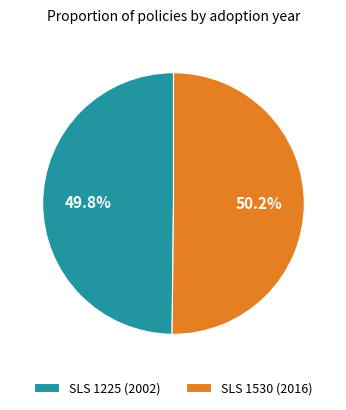

To the nearest percent, what portion does SLS 1225 (2002) represent?

50%